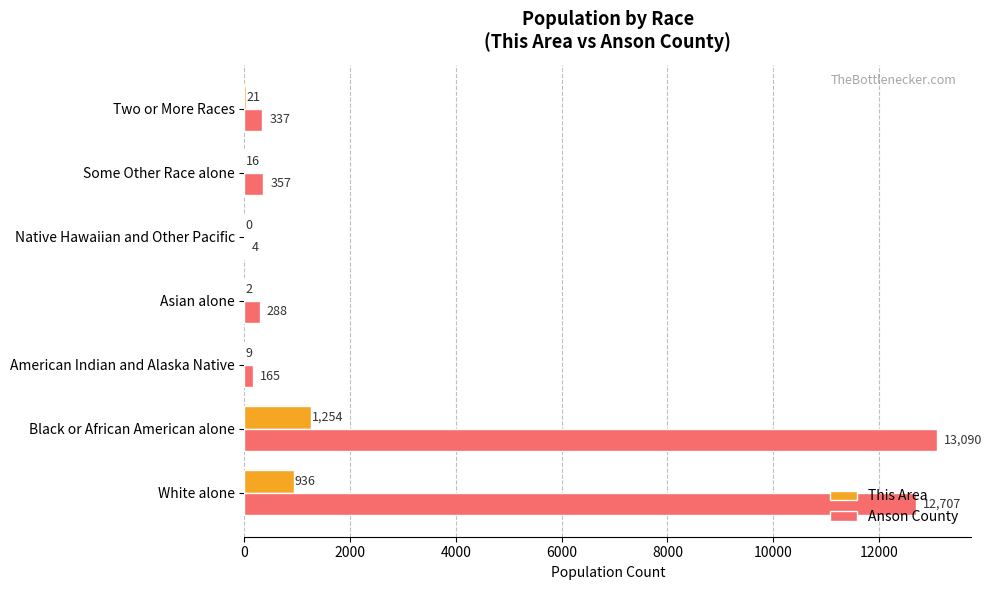

How many distinct data groups are displayed?

2